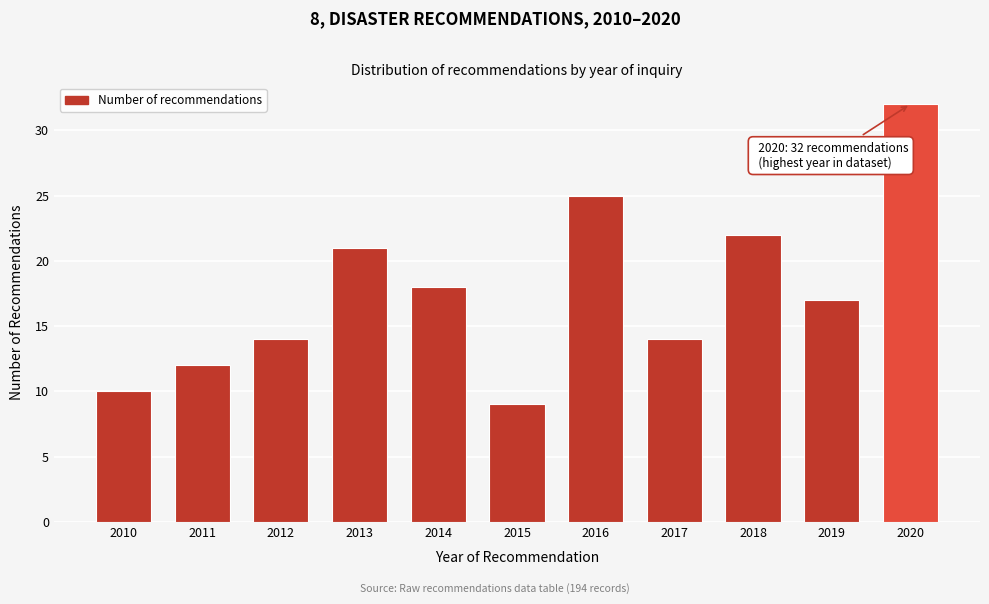

Reading left to right, list all the values displayed in this chart.

2010=10	2011=12	2012=14	2013=21	2014=18	2015=9	2016=25	2017=14	2018=22	2019=17	2020=32